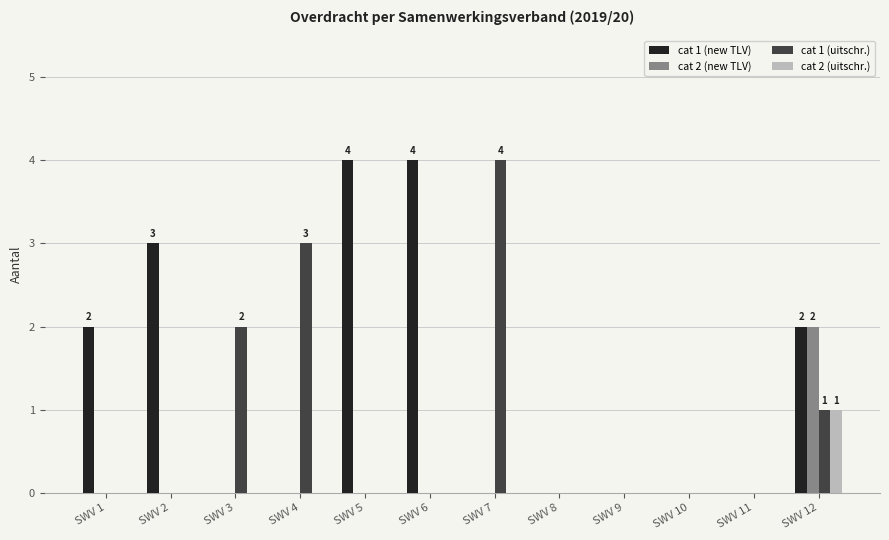

How many groups of bars are there?

12